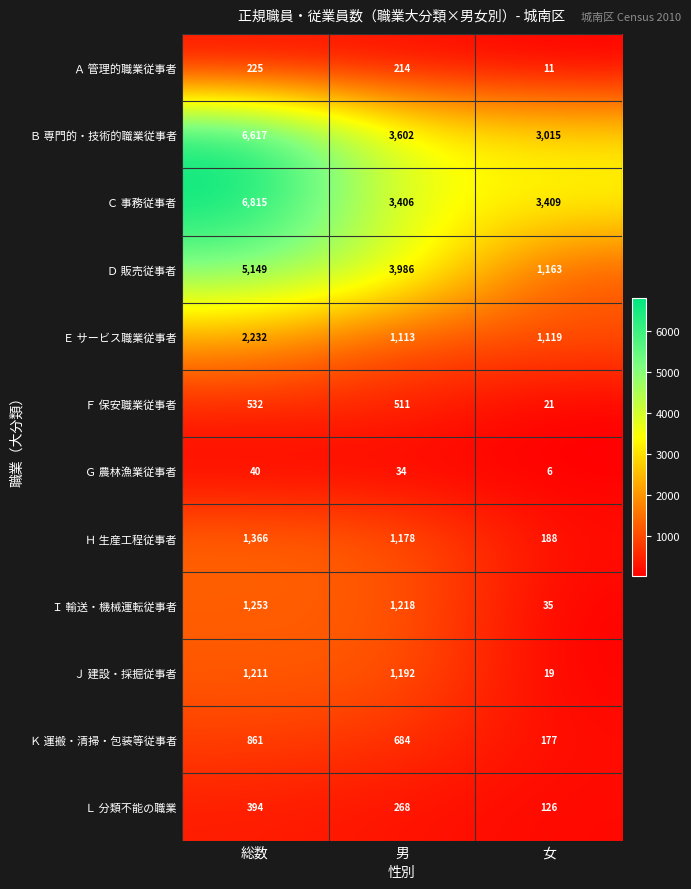

True or false: Ｃ 事務従事者 has a value of 11884 at 総数.

False